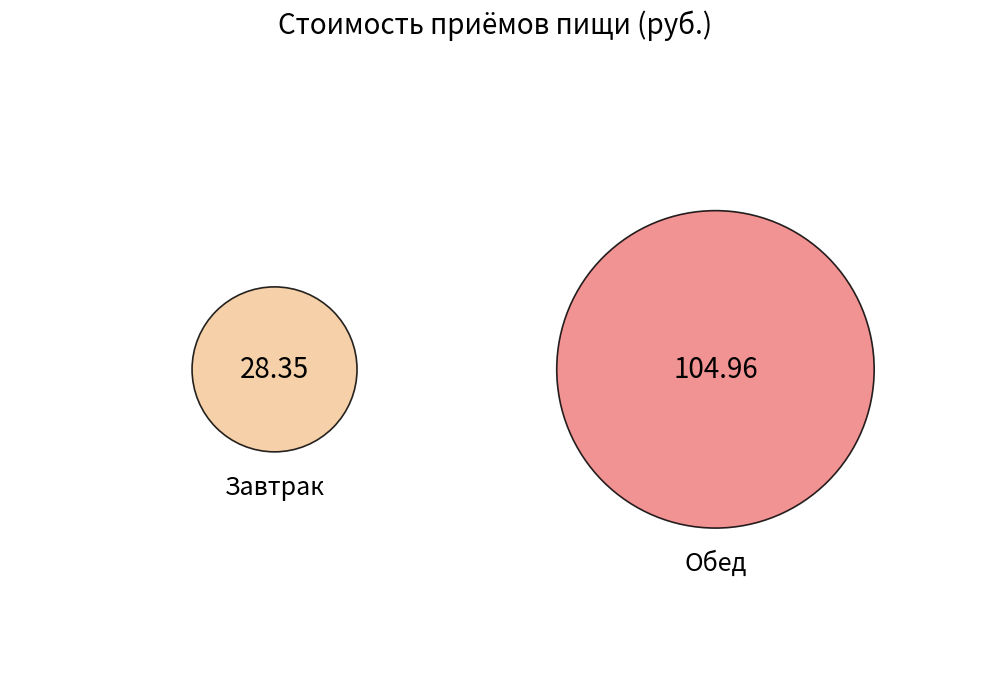

Which category has the biggest portion of the pie?

Обед